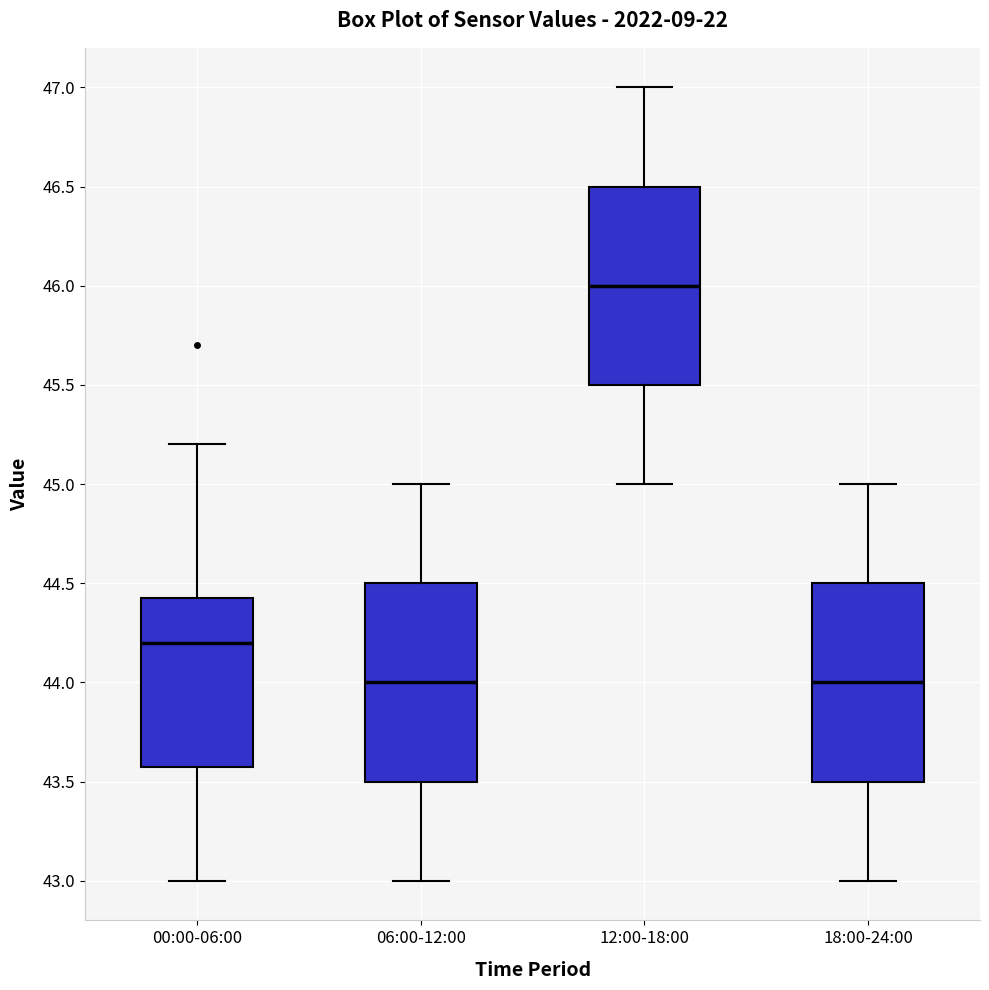

Reading left to right, transcribe this box plot: for each box, give where its median line is, the range the box spans, and where its two whiskers end, as read against the y-axis. The values are not printed on the chart, so give them approximately, as read against the axis.

00:00-06:00: median 44.20, box 43.60 to 44.45, whiskers 43.00 to 45.20
06:00-12:00: median 44.00, box 43.50 to 44.50, whiskers 43.00 to 45.00
12:00-18:00: median 46.00, box 45.50 to 46.50, whiskers 45.00 to 47.00
18:00-24:00: median 44.00, box 43.50 to 44.50, whiskers 43.00 to 45.00